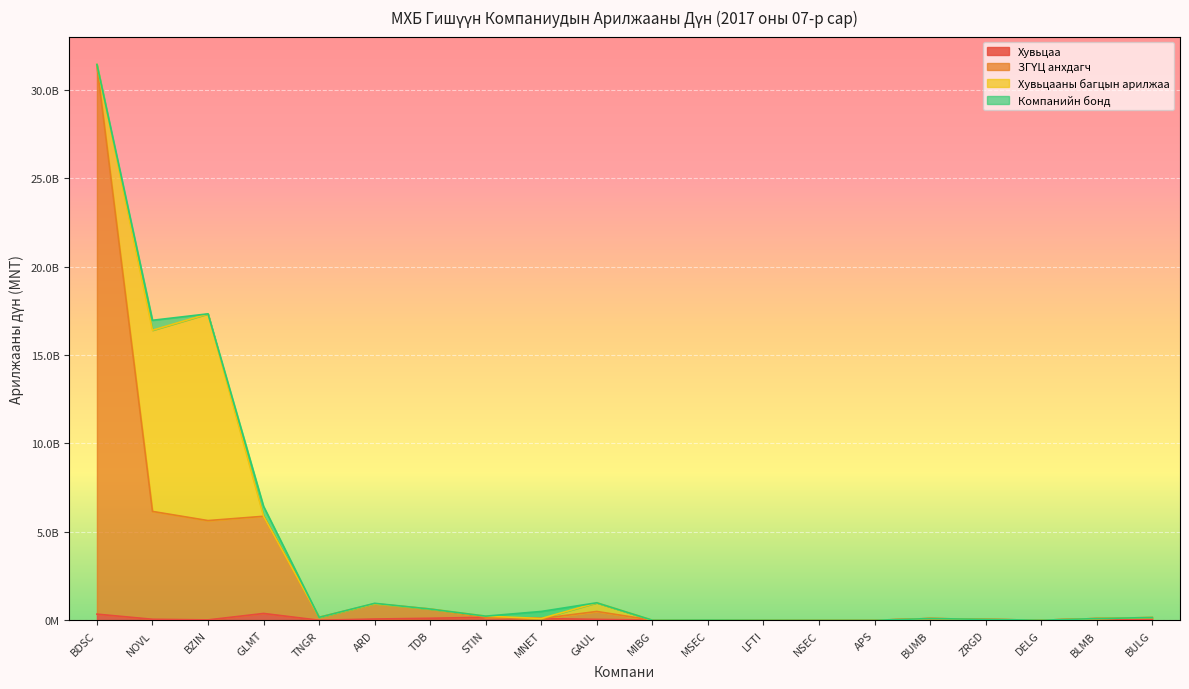

What position from the left is ZRGD?

17